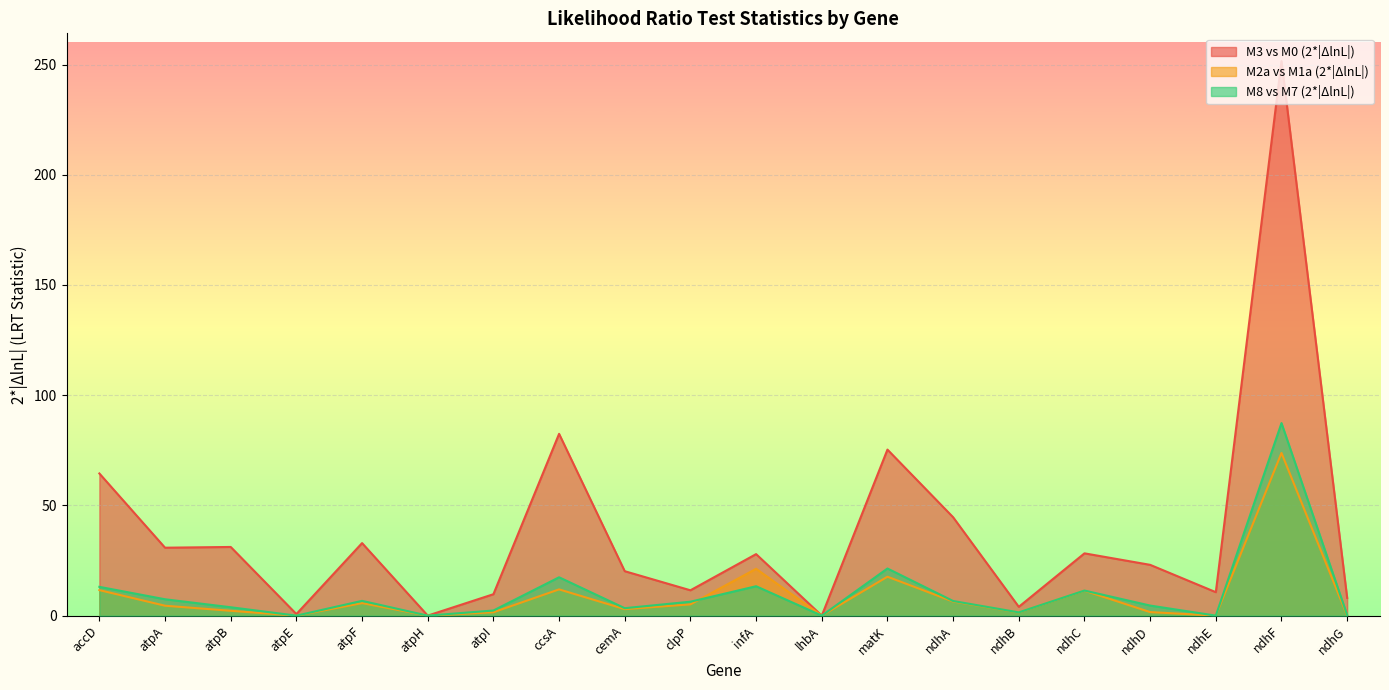

Is the value of M8 vs M7 (2*|ΔlnL|) at atpB greater than the value of M3 vs M0 (2*|ΔlnL|) at atpH?

Yes